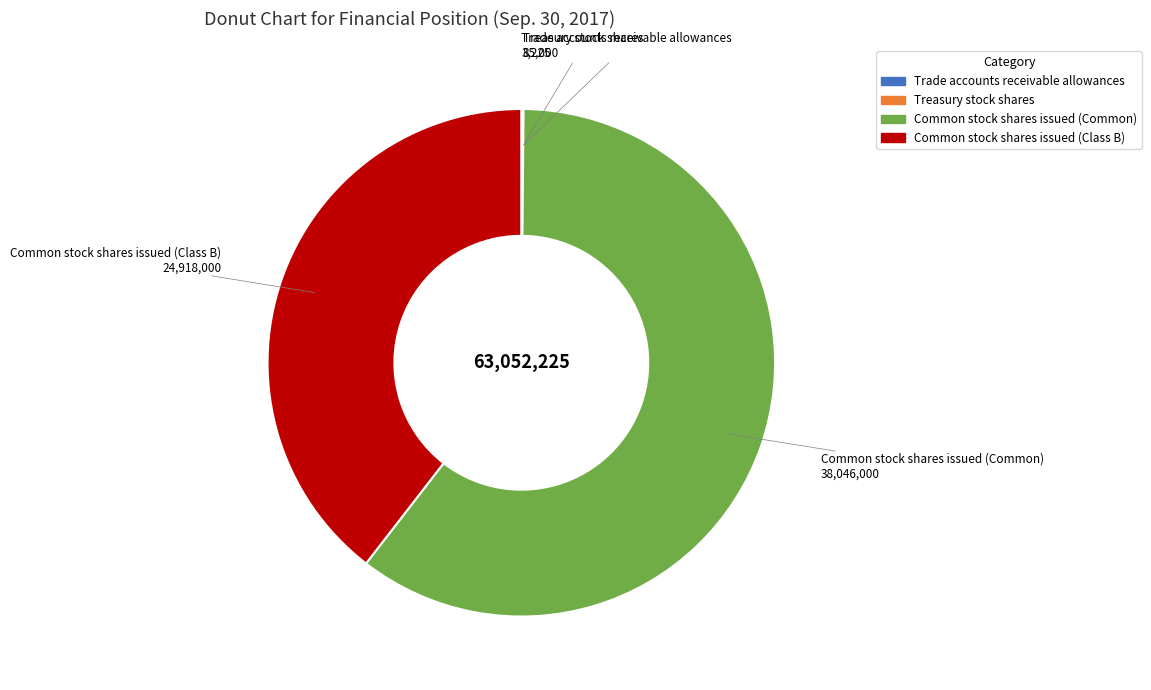

Which slice is the largest?

Common stock shares issued (Common)